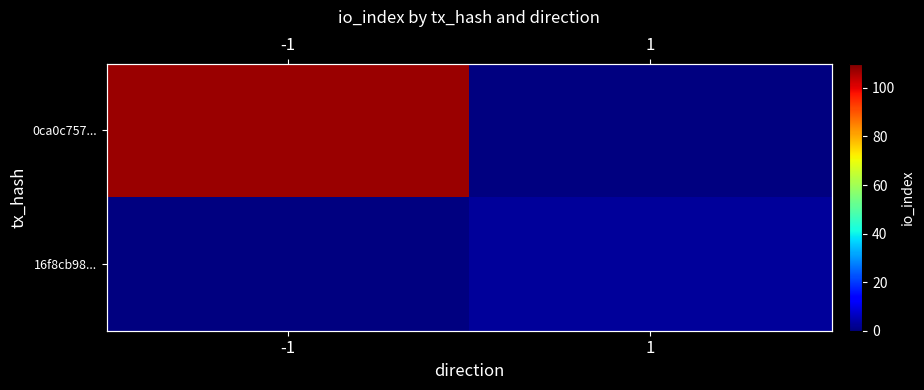

Rank the series at 1 from lowest to highest value.

0ca0c757..., 16f8cb98...